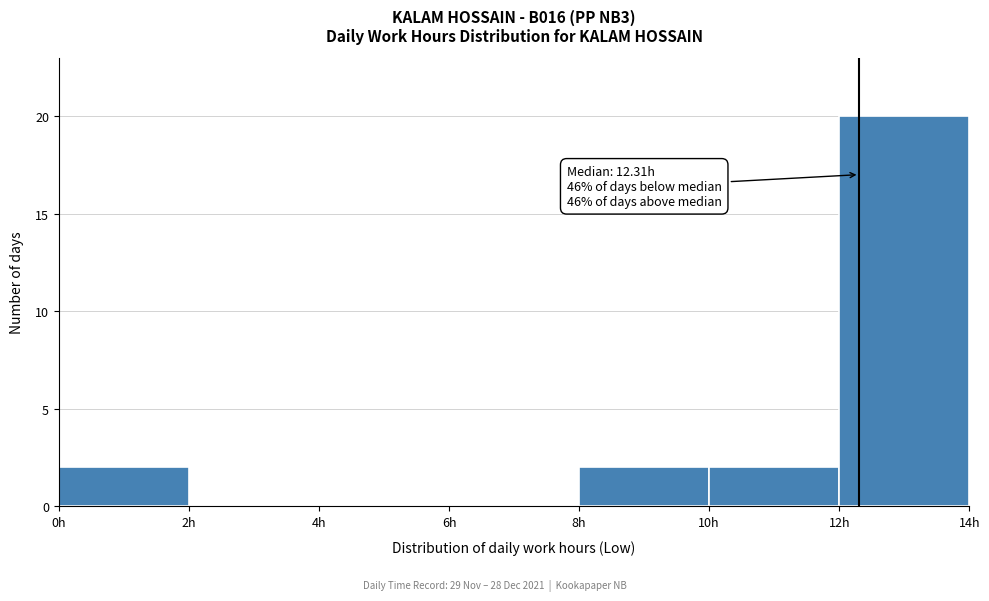

Over which range of the x-axis is the bar tallest?

12 to 14